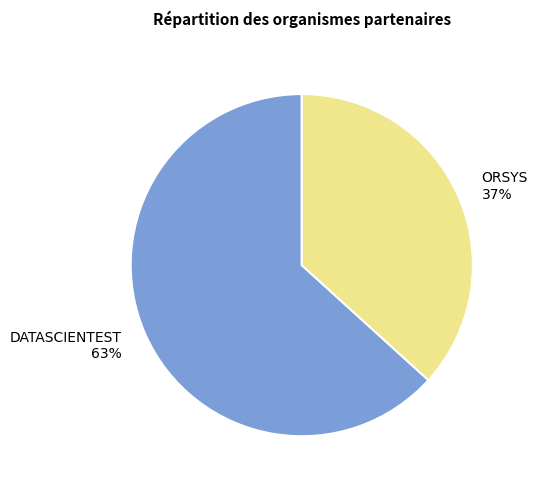

To the nearest percent, what is the combined percentage of DATASCIENTEST and ORSYS?

100%